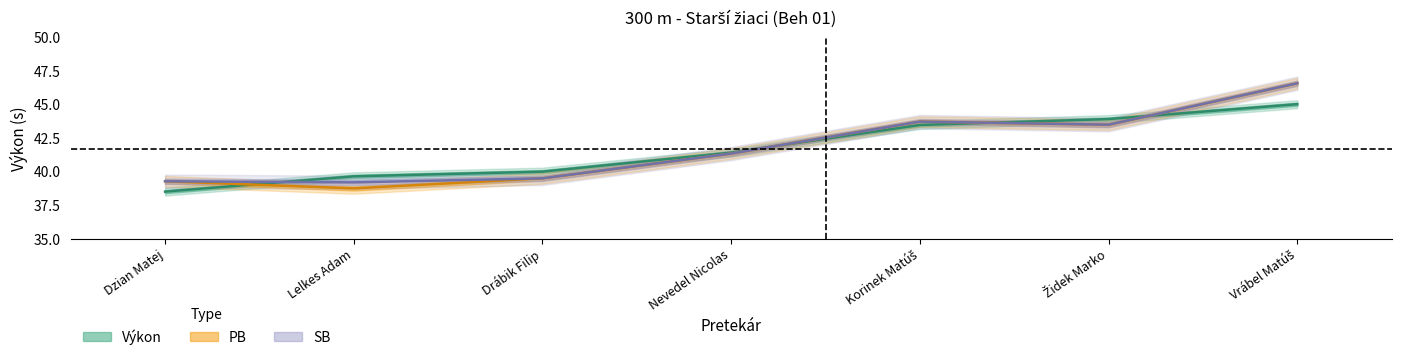

What is the average value of the PB series?

41.8